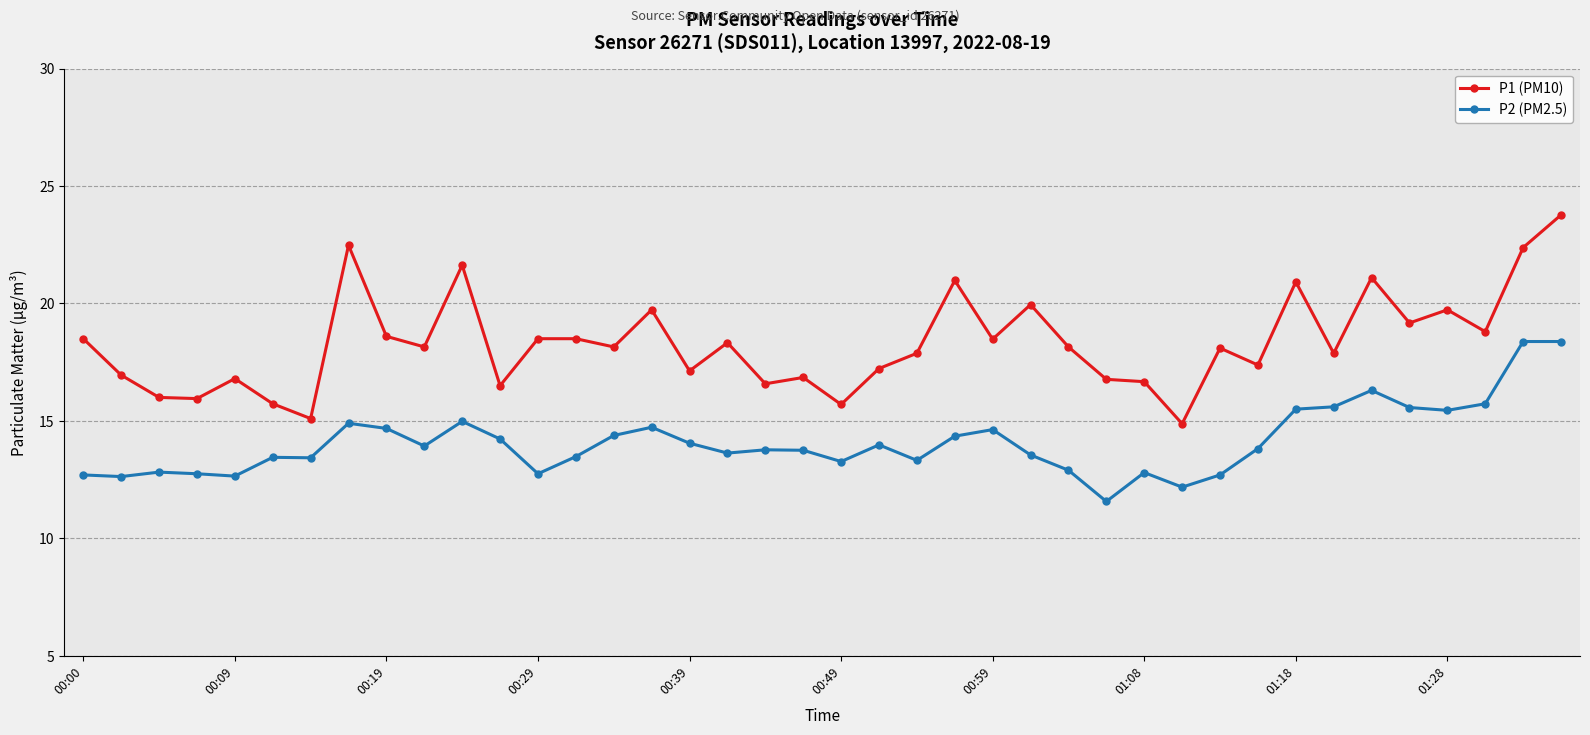

What is the maximum value shown in the chart?

23.8